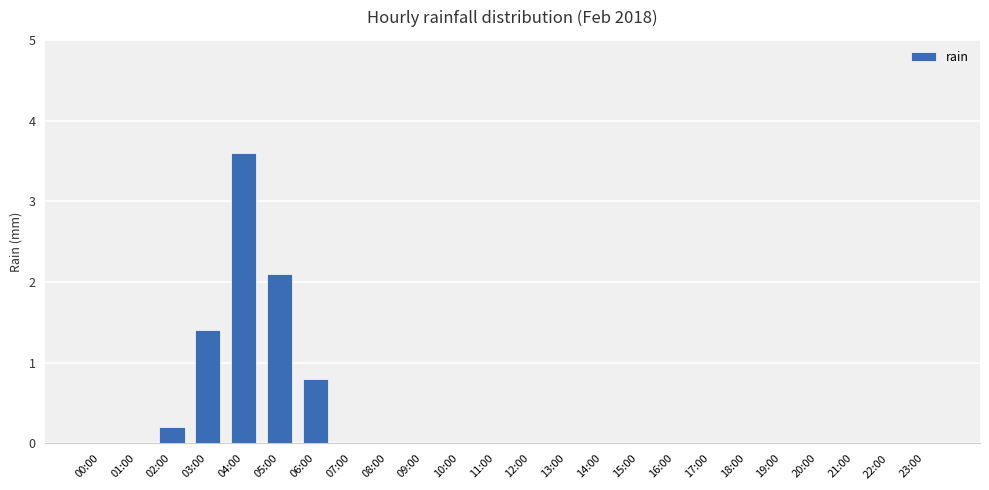

Are the bars grouped side by side (vs. stacked)?

No